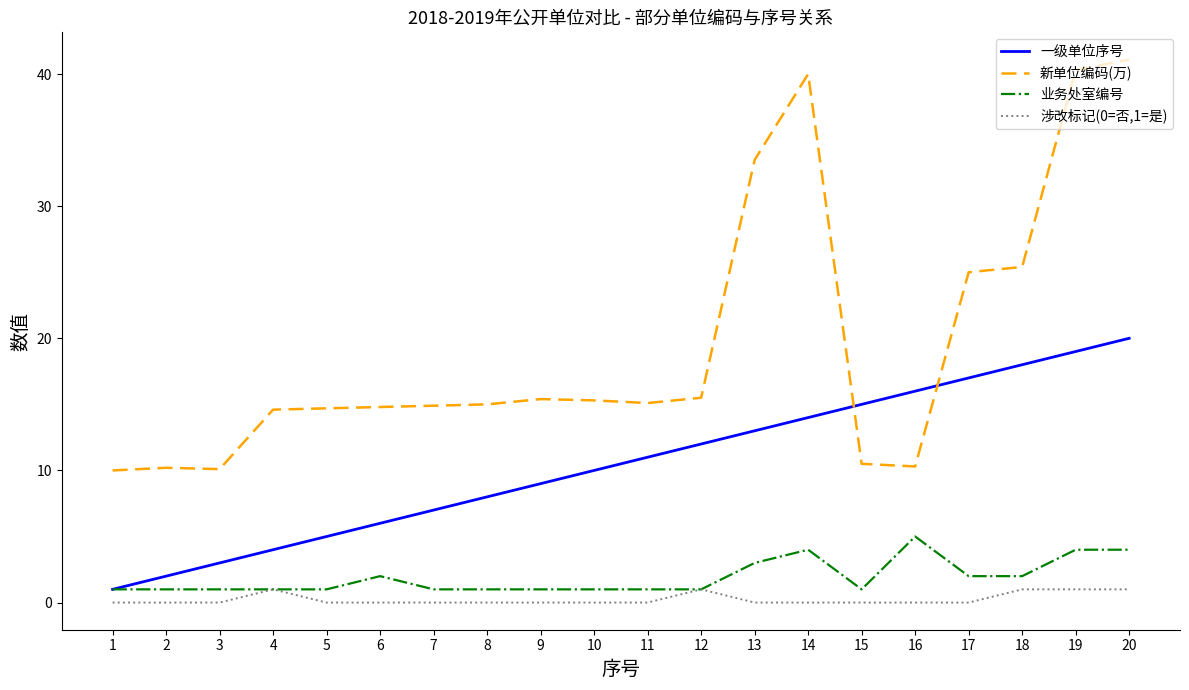

What is the minimum value for 一级单位序号?

1.0